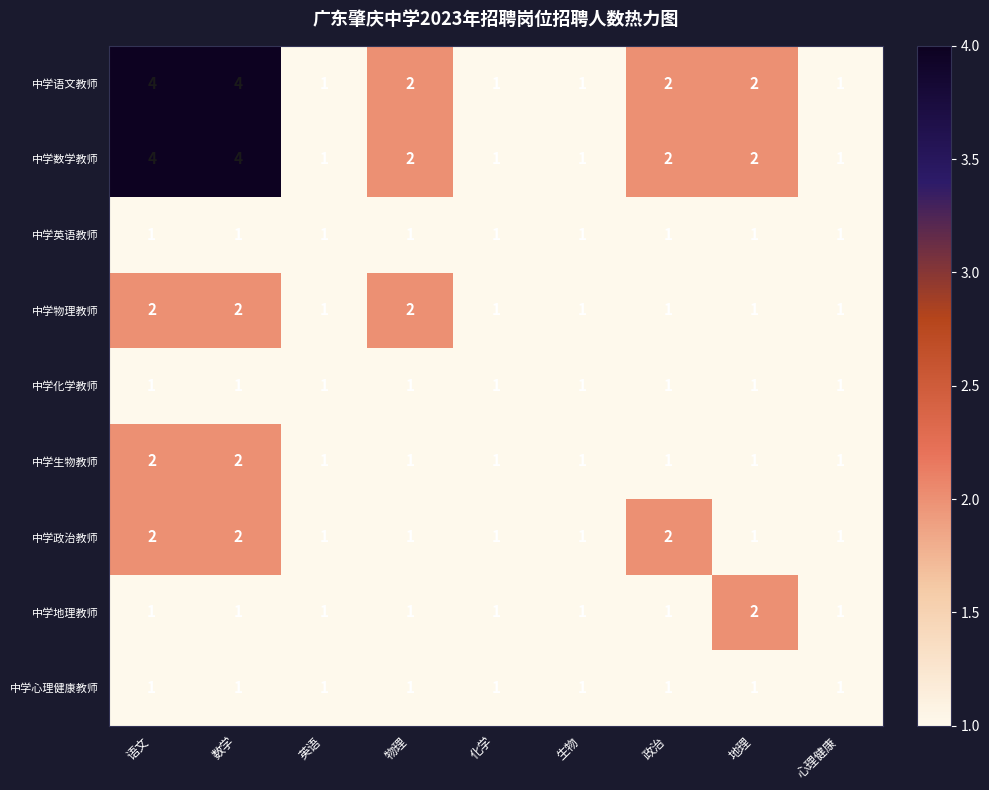

Is the value of 中学化学教师 at 生物 greater than the value of 中学地理教师 at 地理?

No